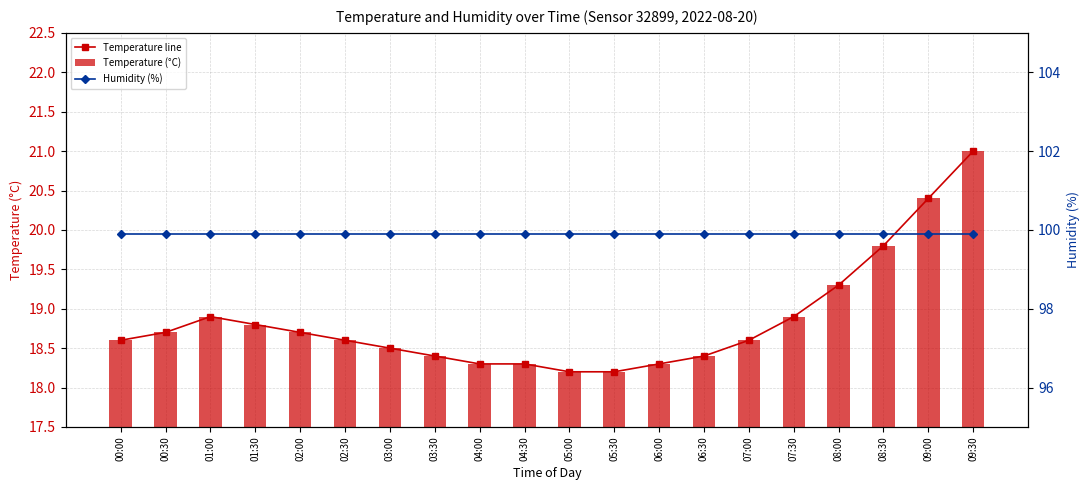

What is the spread (max minus min) of values at 01:00?

81.0